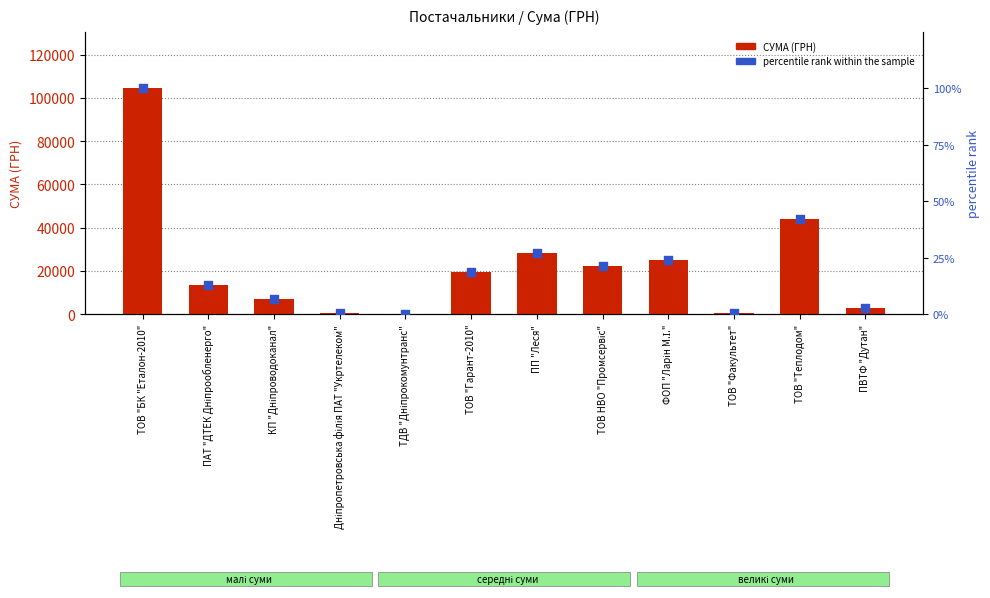

Is the value of percentile rank within the sample at Дніпропетровська філія ПАТ "Укртелеком" greater than the value of СУМА (ГРН) at ТОВ "БК "Еталон-2010"?

No